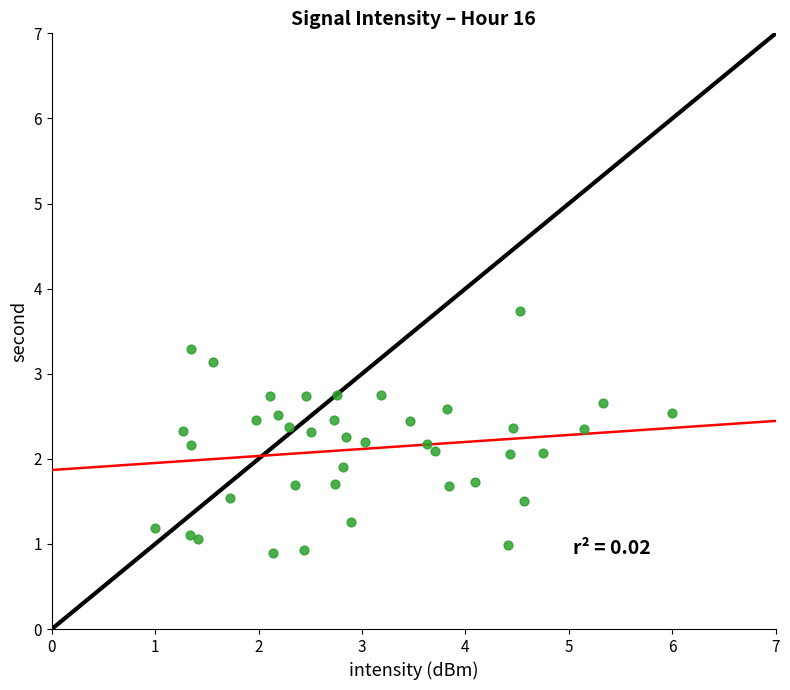

What is the range of Y values (max minus min)?

2.8